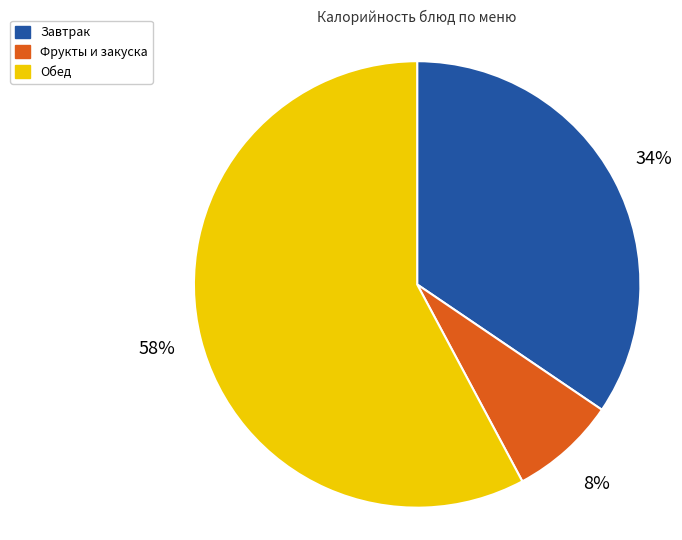

What is the smallest slice in the pie chart?

Фрукты и закуска